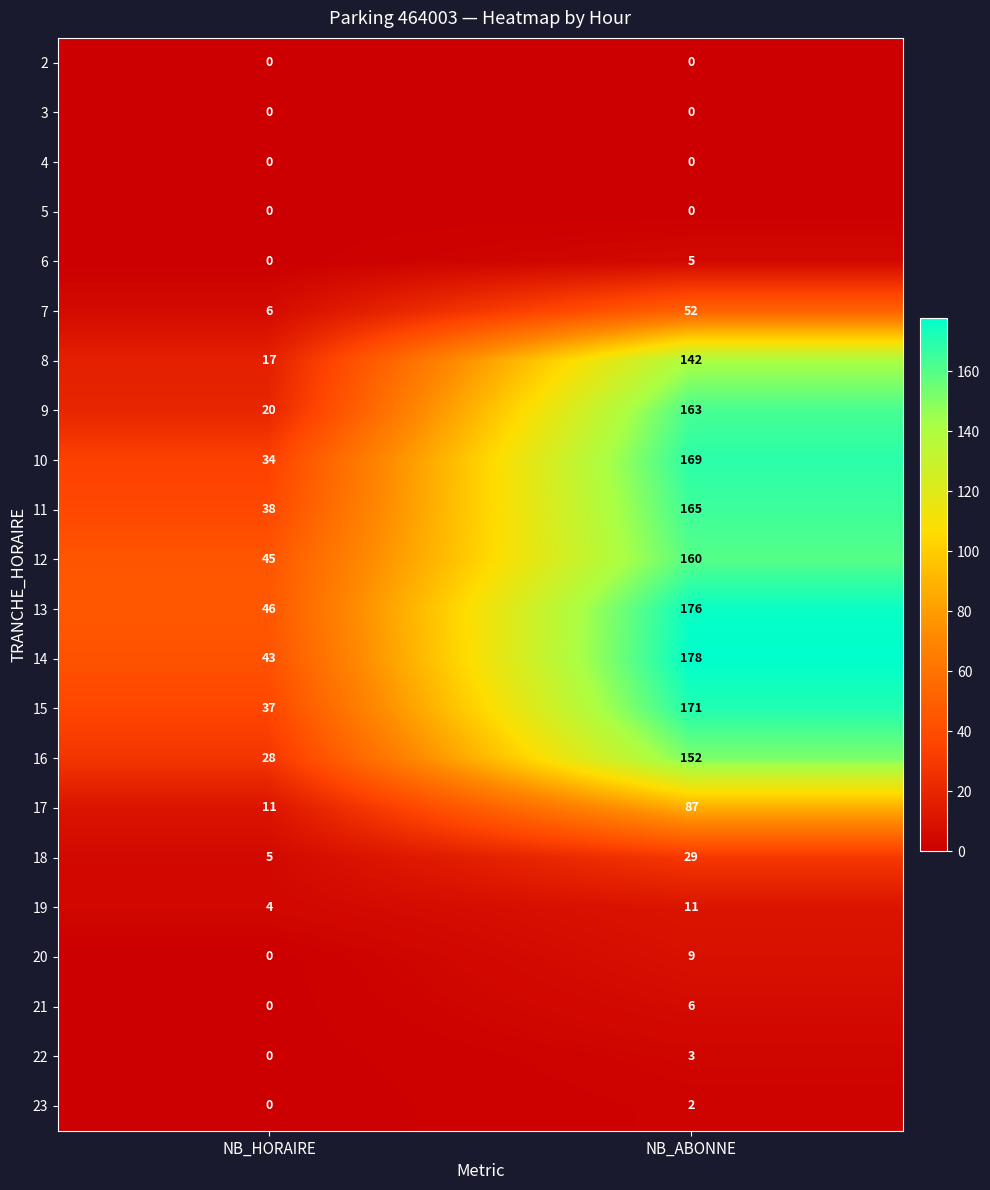

How many distinct data groups are displayed?

22